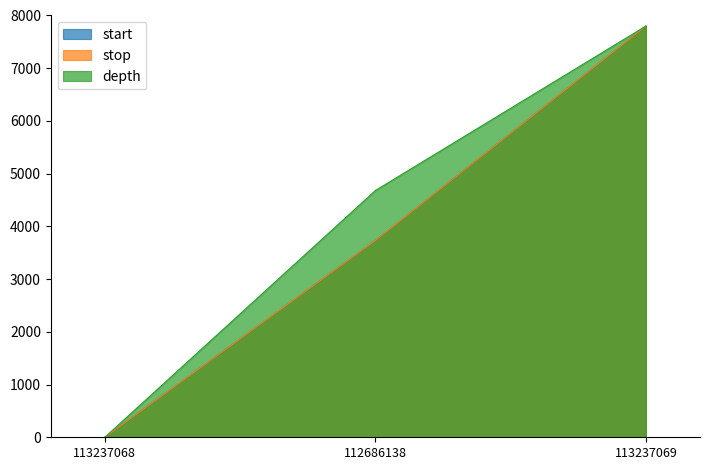

Count the number of categories in the chart.

3